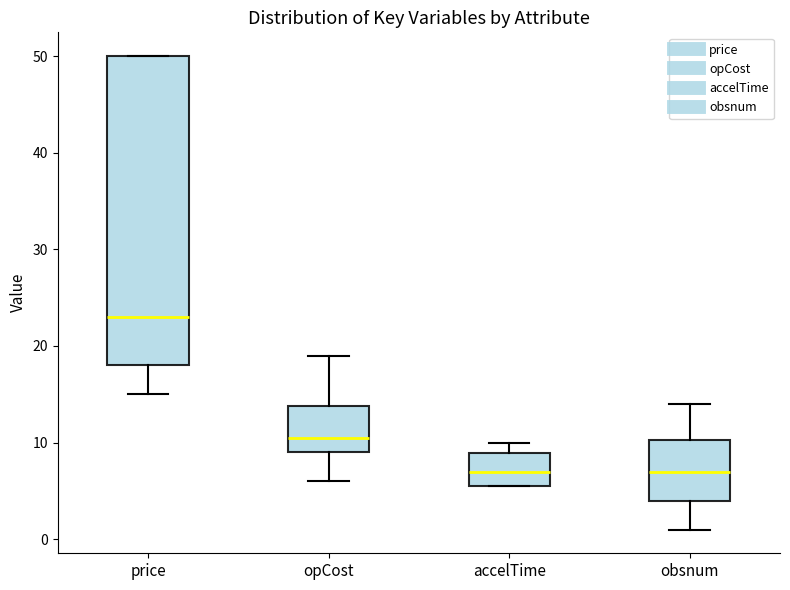

Comparing the boxes themselves (not the whiskers), which one is the tallest?

price